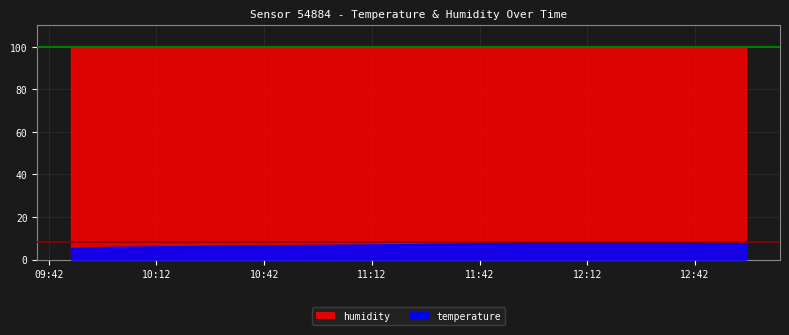

What is the minimum value shown in the chart?

5.1